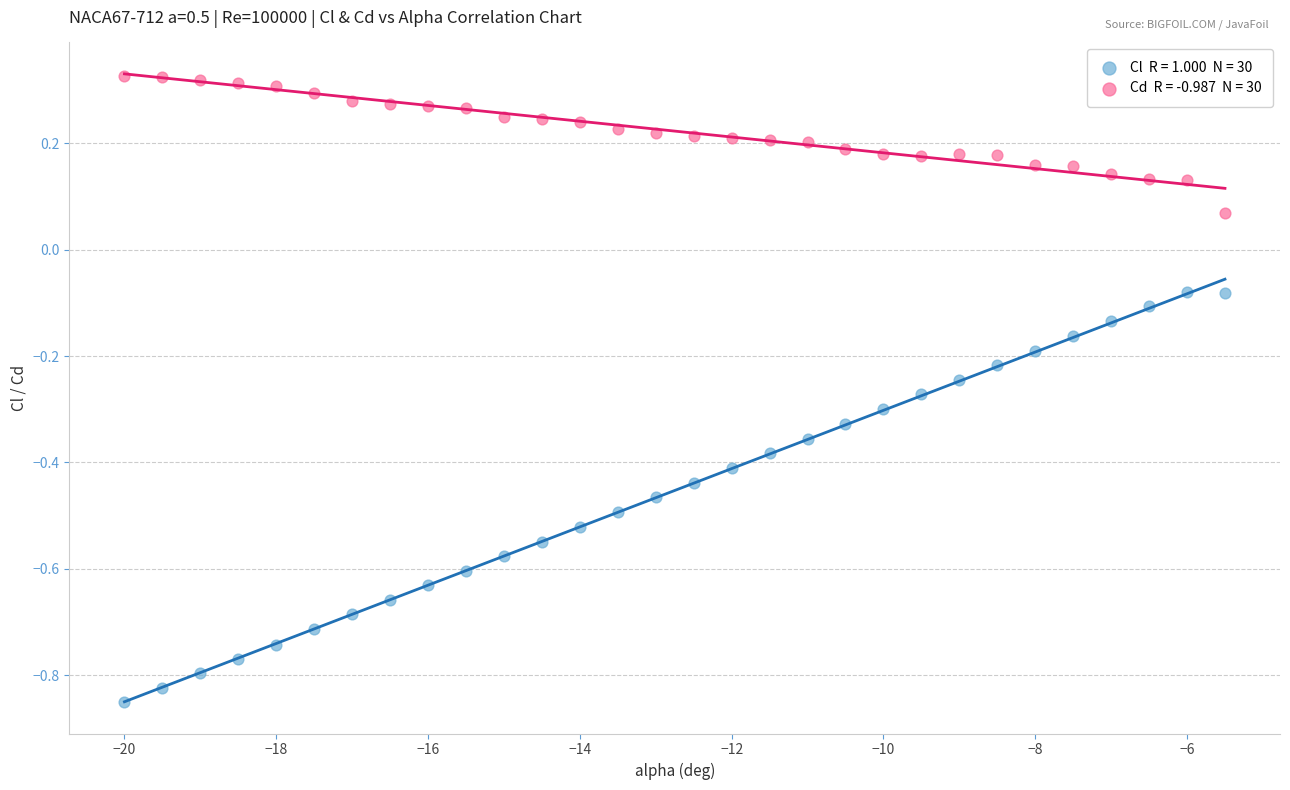

Across all data points, what is the range of Y values (max minus min)?

1.2